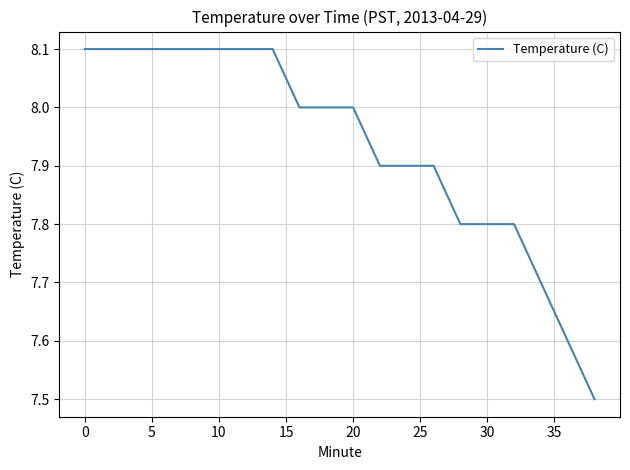

What is the greatest value displayed?

8.1